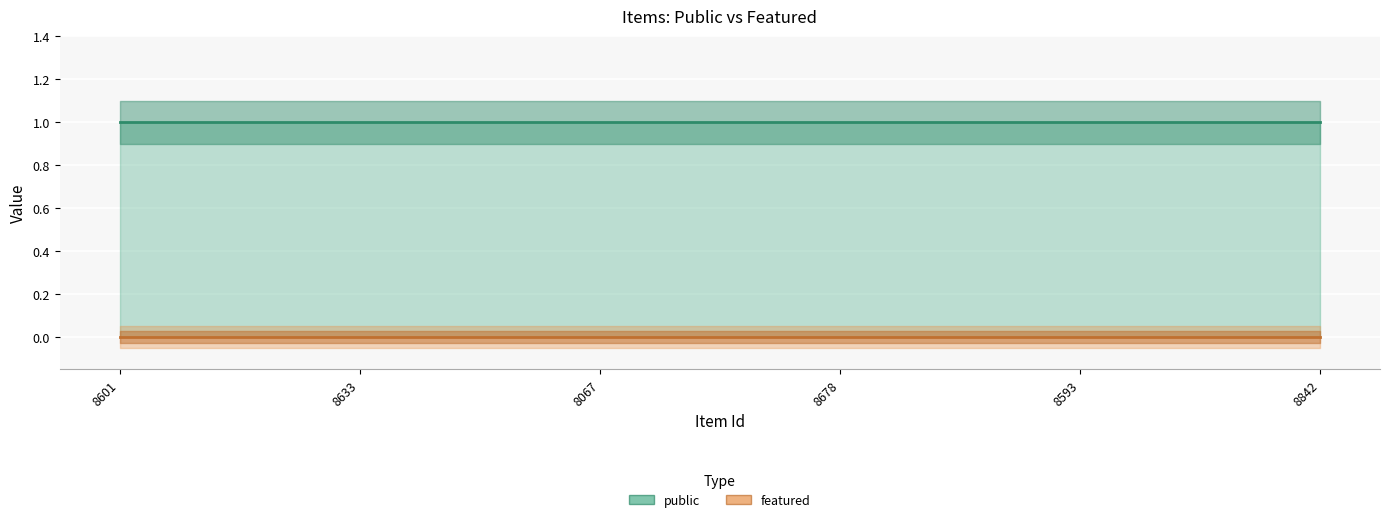

What are all the series names shown in the legend?

public, featured